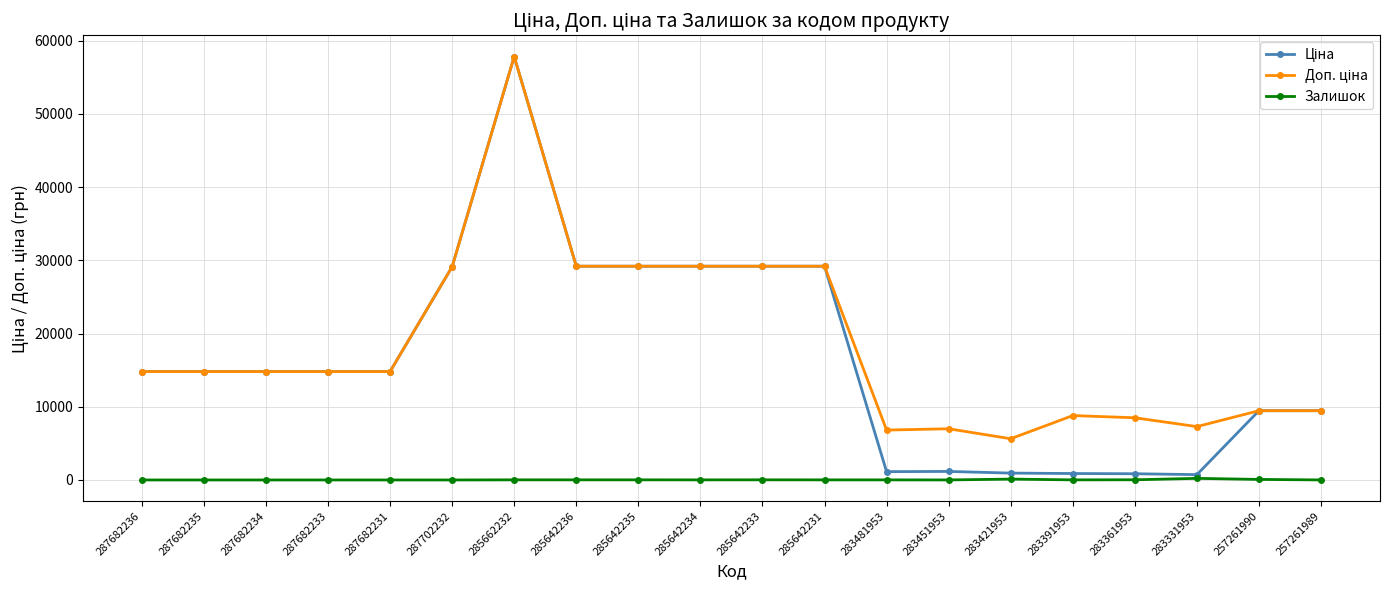

True or false: Залишок has more than 0 points higher than both neighbors.

True